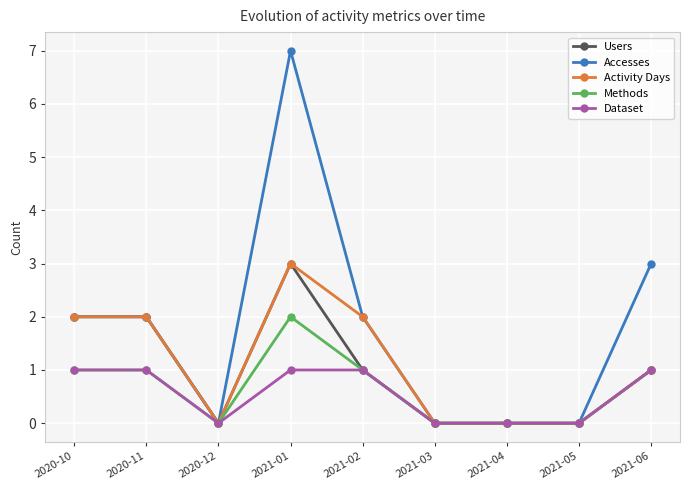

The value of Activity Days at 2020-10 is 1. True or false?

False